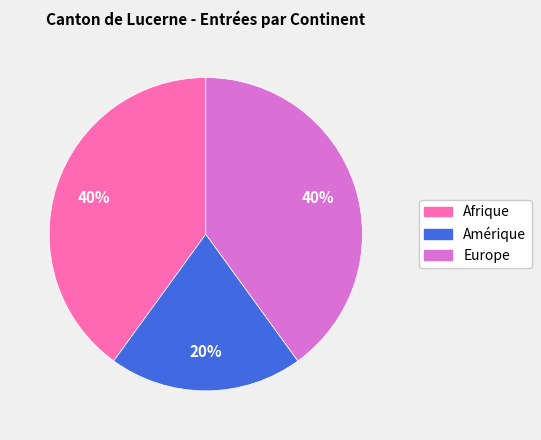

Count the number of slices in the pie.

3